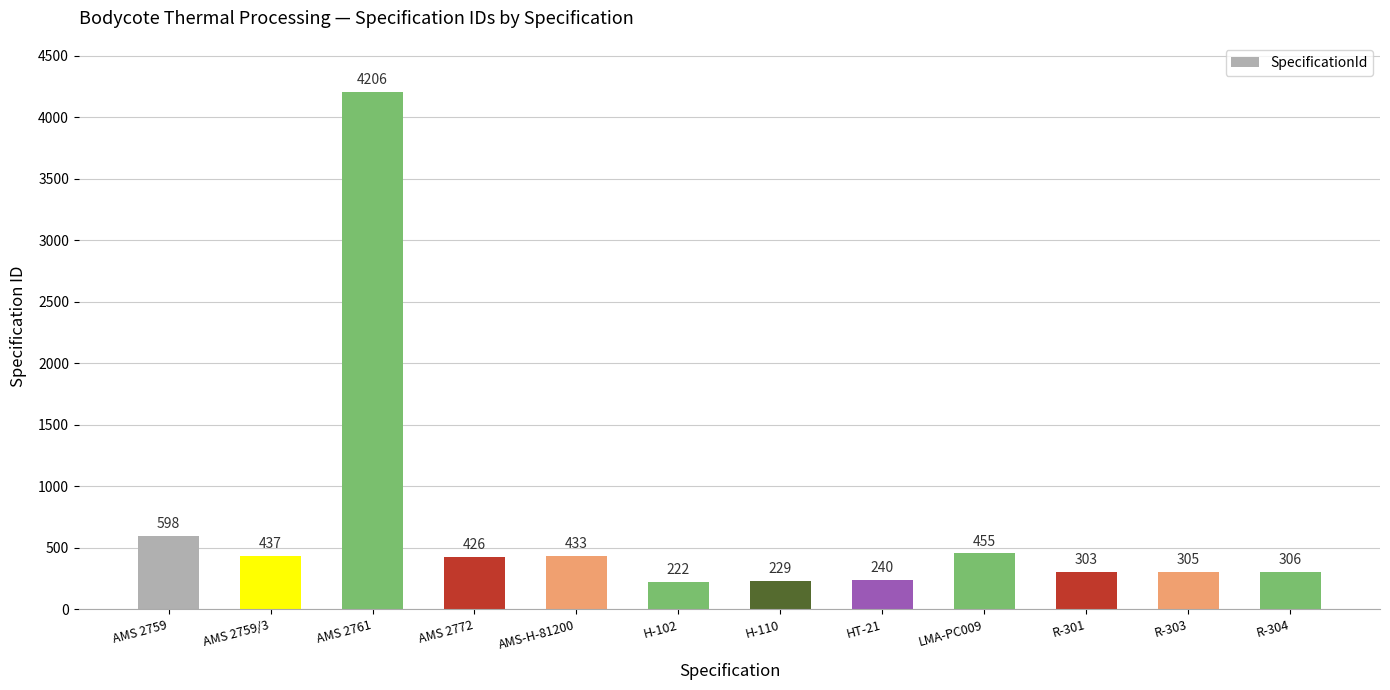

What is the label of the 4th bar from the right?

LMA-PC009